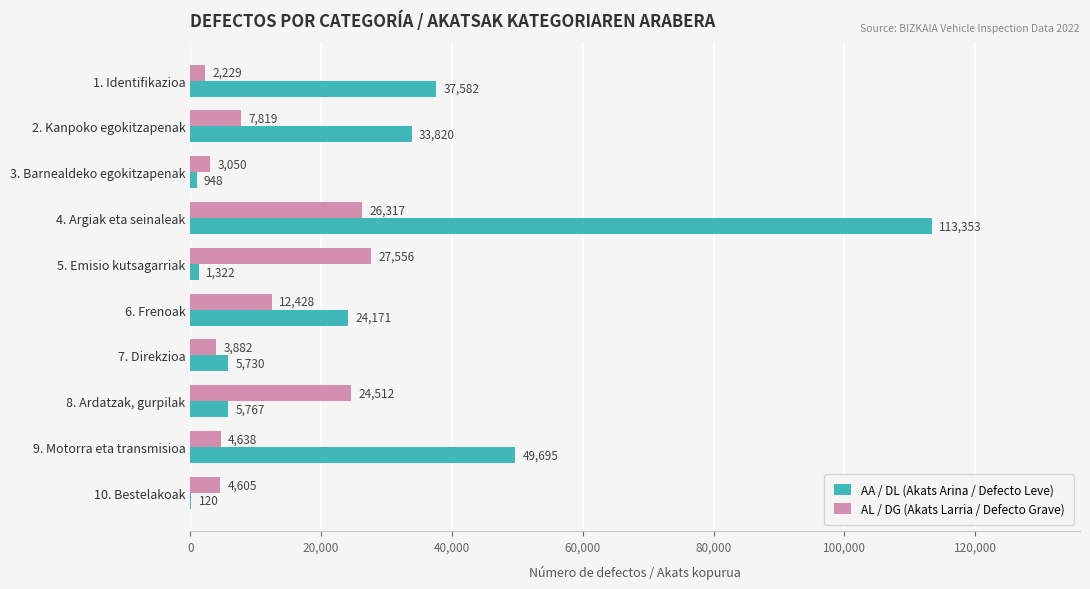

What is the maximum value shown in the chart?

113353